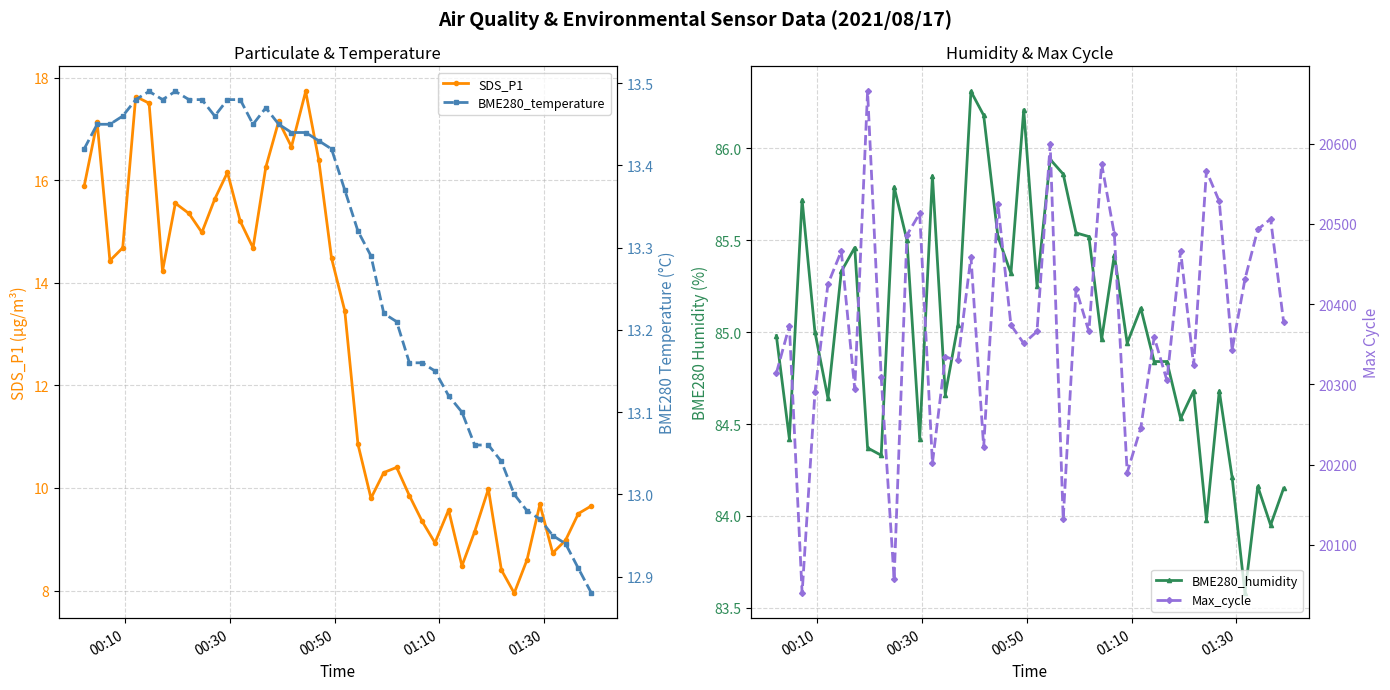

What is the lowest value of the SDS_P1 series?

8.0